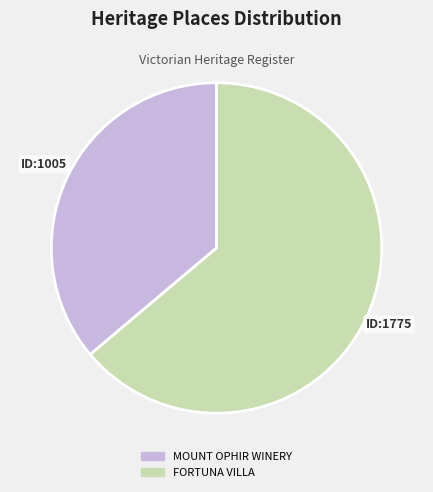

What is the ratio of the value at FORTUNA VILLA to the value at MOUNT OPHIR WINERY?

1.8